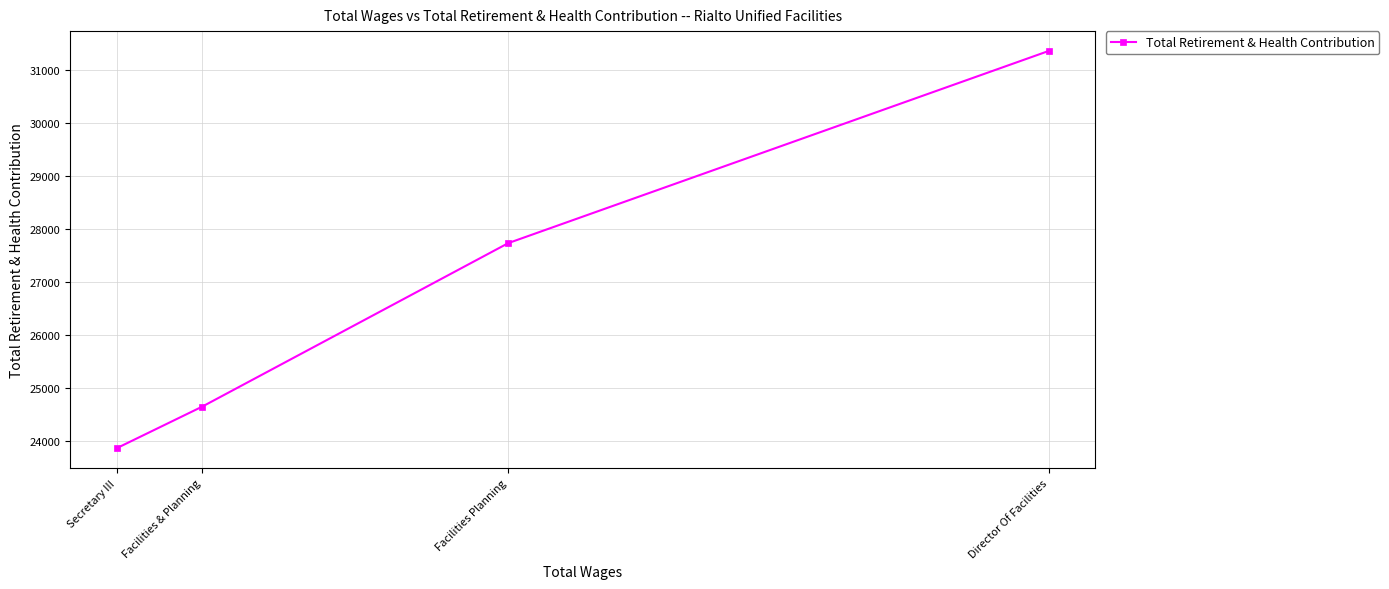

What is the sum of all values?

107606